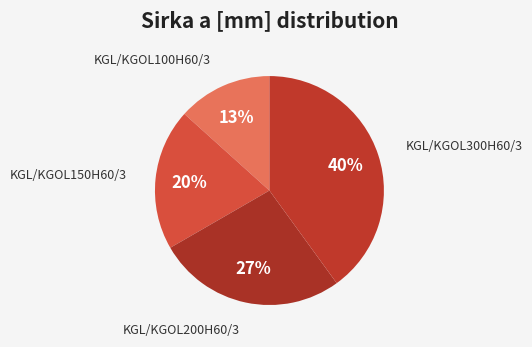

To the nearest percent, what is the difference between the KGL/KGOL300H60/3 and KGL/KGOL200H60/3 slice percentages?

13%